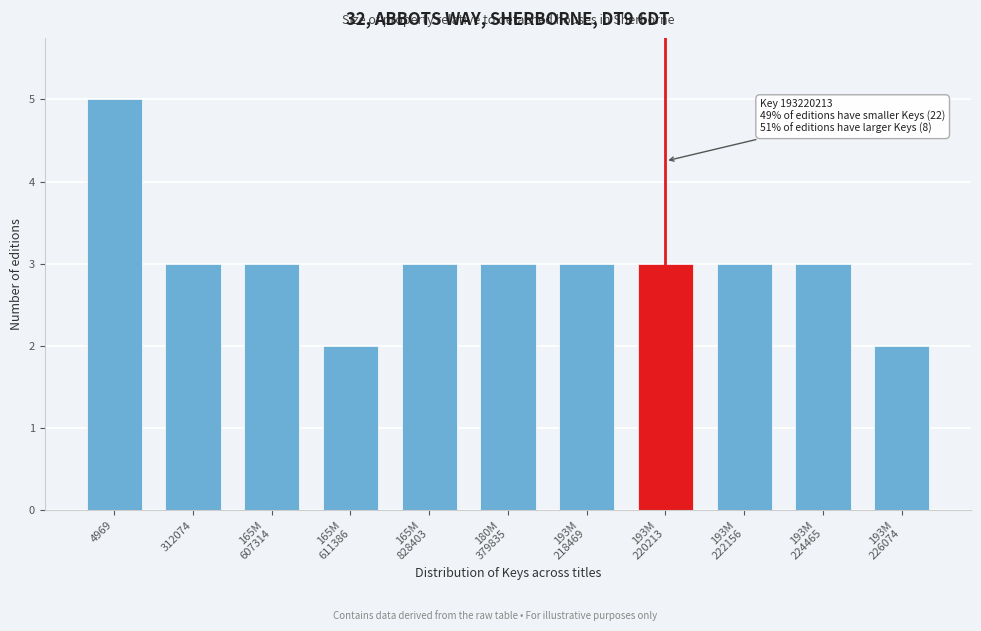

Reading left to right, extract all data points from this chart.

5	3	3	2	3	3	3	3	3	3	2